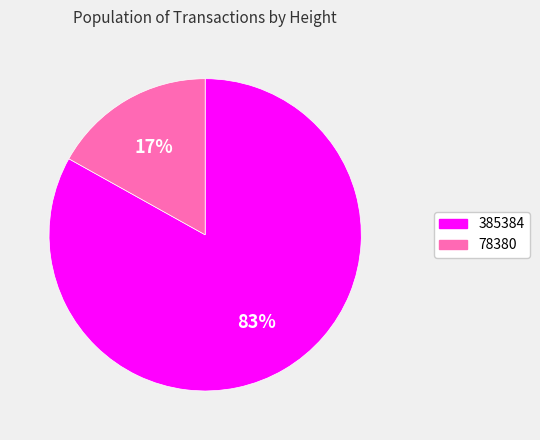

Do 78380 and 385384 together represent more than half of the pie?

Yes